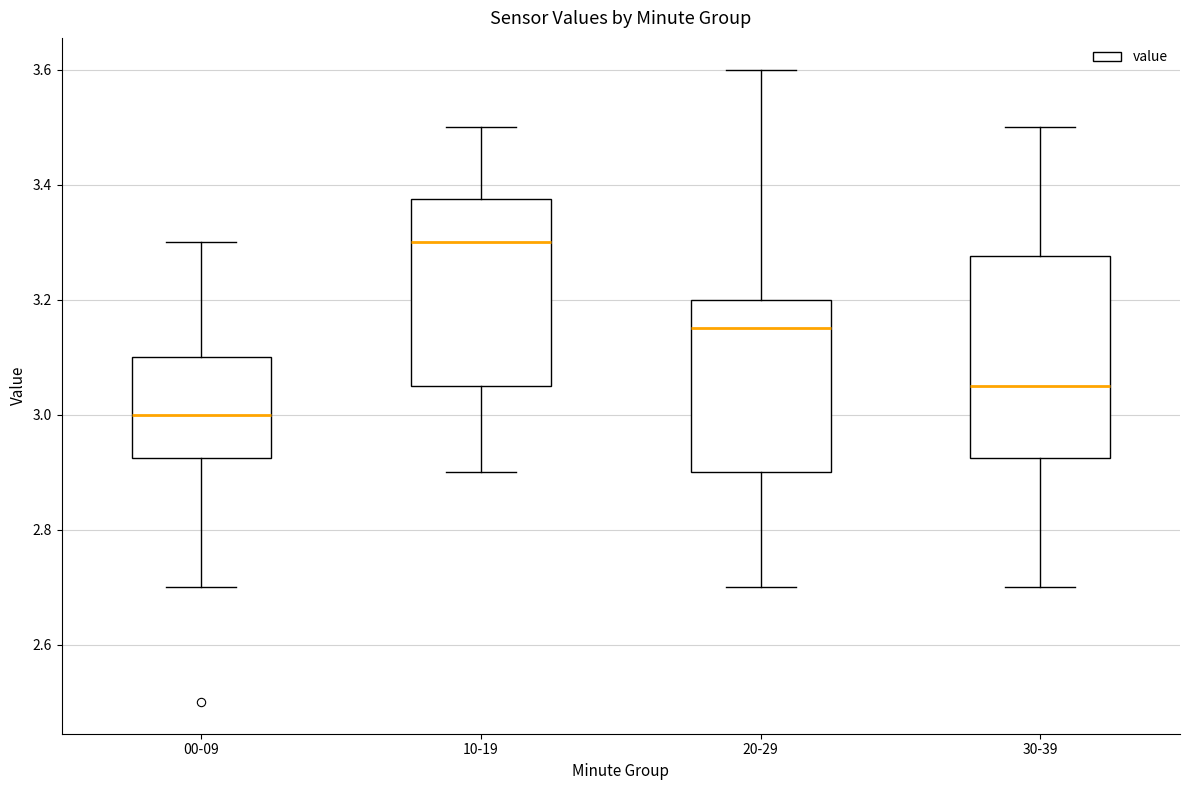

Reading left to right, read every box against the y-axis: the position of its median line, the range the box covers, and the ends of its whiskers. The values are not printed on the chart, so give them approximately, as read against the axis.

00-09: median 3.00, box 2.92 to 3.10, whiskers 2.70 to 3.30
10-19: median 3.30, box 3.06 to 3.38, whiskers 2.90 to 3.50
20-29: median 3.16, box 2.90 to 3.20, whiskers 2.70 to 3.60
30-39: median 3.06, box 2.92 to 3.28, whiskers 2.70 to 3.50